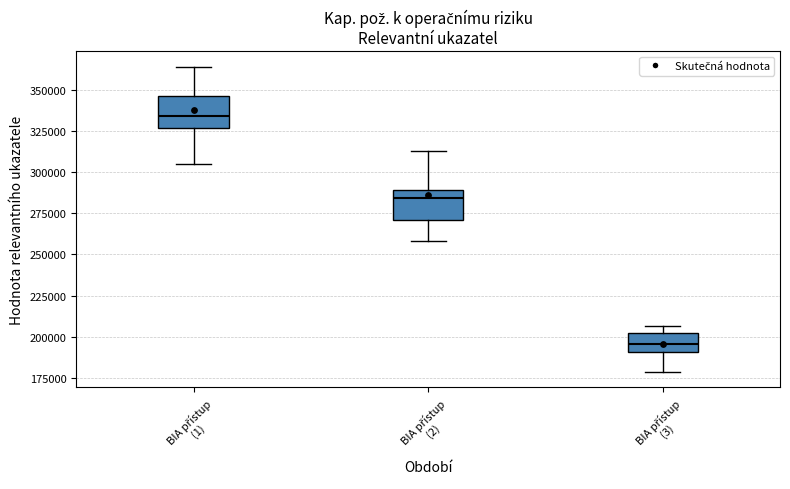

Where does the upper whisker of the box for BIA přístup (2) end on the y-axis? The values are not printed on the chart, so give them approximately, as read against the axis.

315000